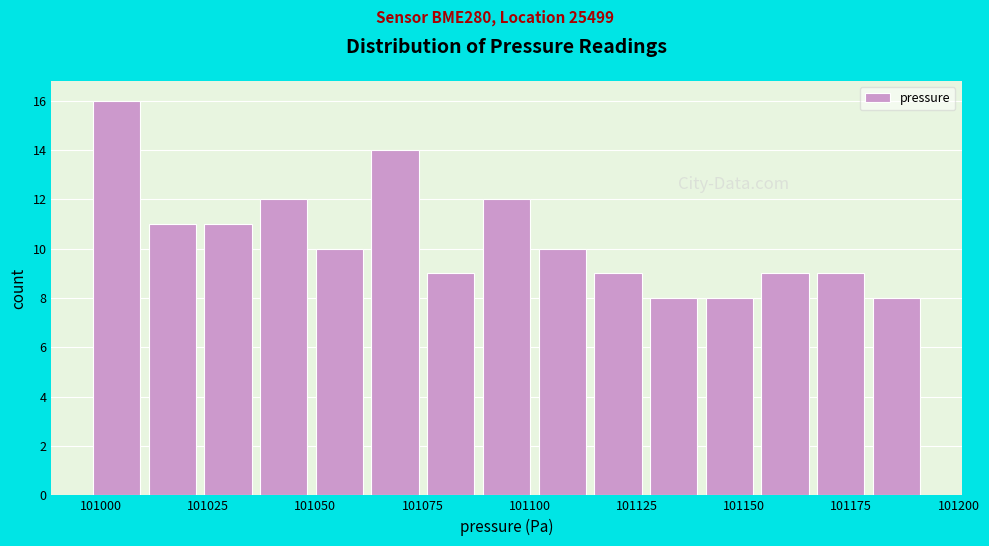

Around what value on the x-axis is the tallest bar? Give the approximate position of its centre, as read against the axis.

101005